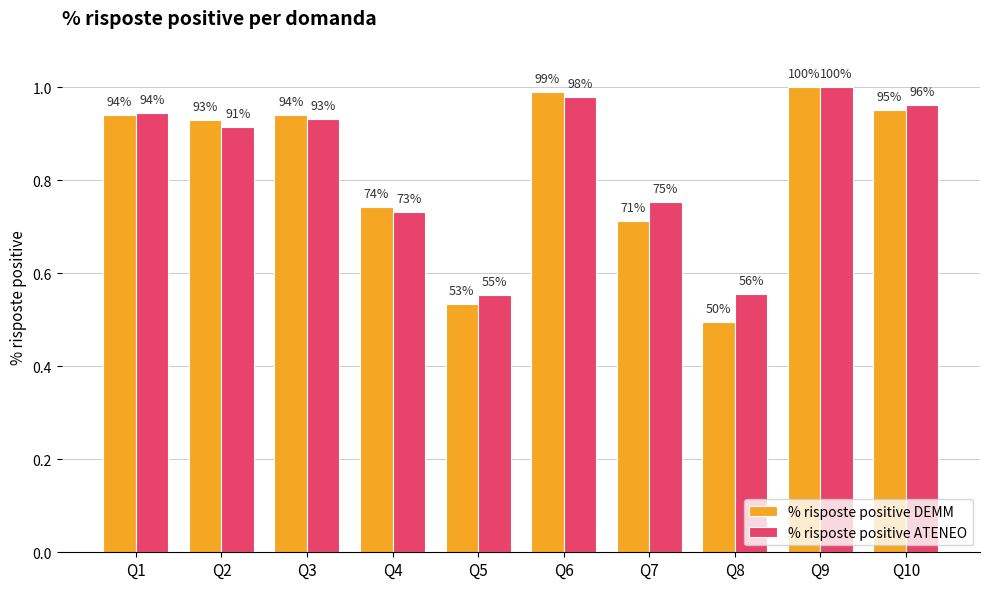

How many bars are there in total?

20